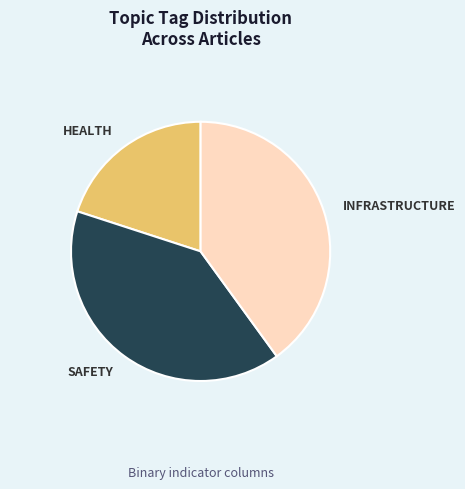

Count the number of slices in the pie.

3